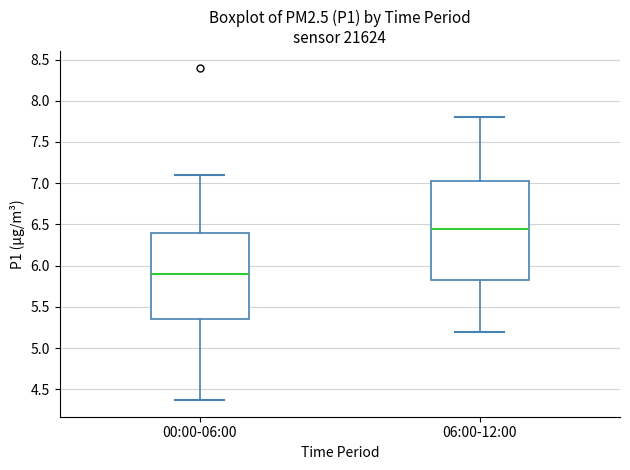

Which box's median line is the lowest?

00:00-06:00